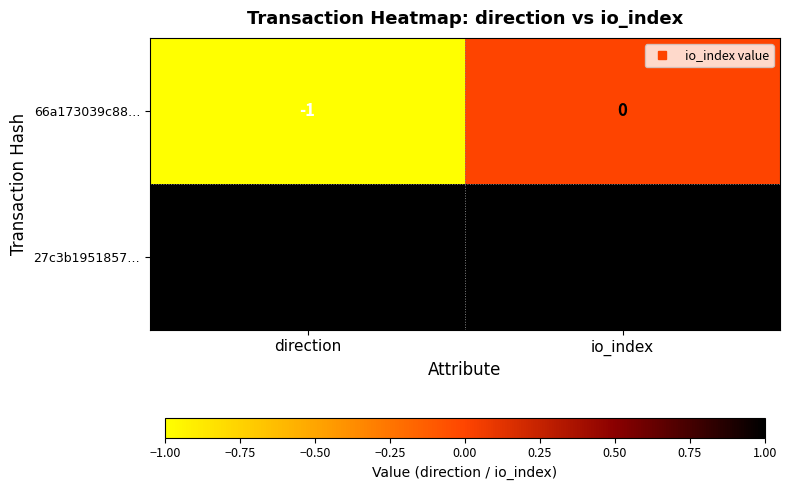

How many distinct data groups are displayed?

2